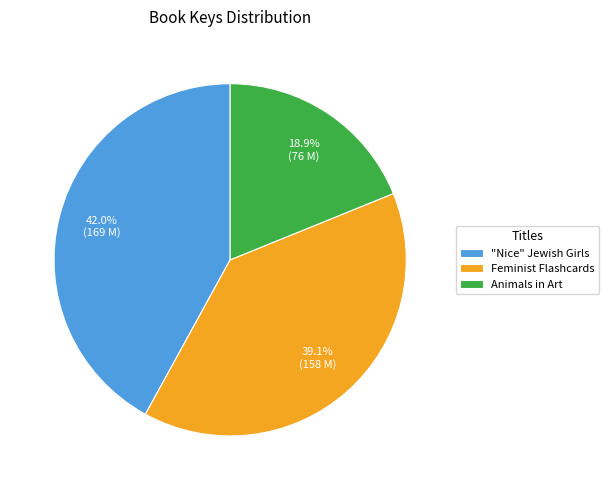

What is the total percentage of Feminist Flashcards and Animals in Art?

58.0%